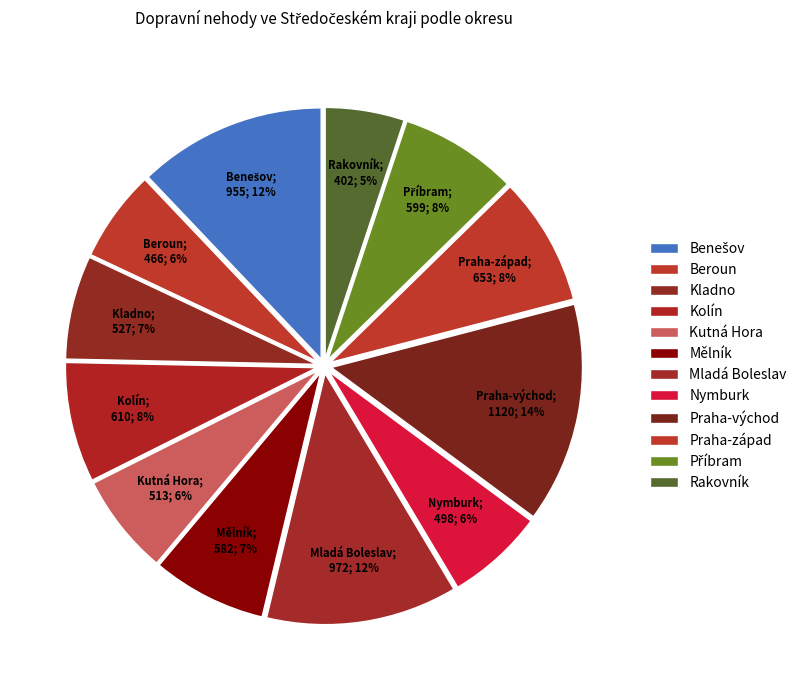

To the nearest percent, what is the difference between the largest and smallest slice percentages?

9%